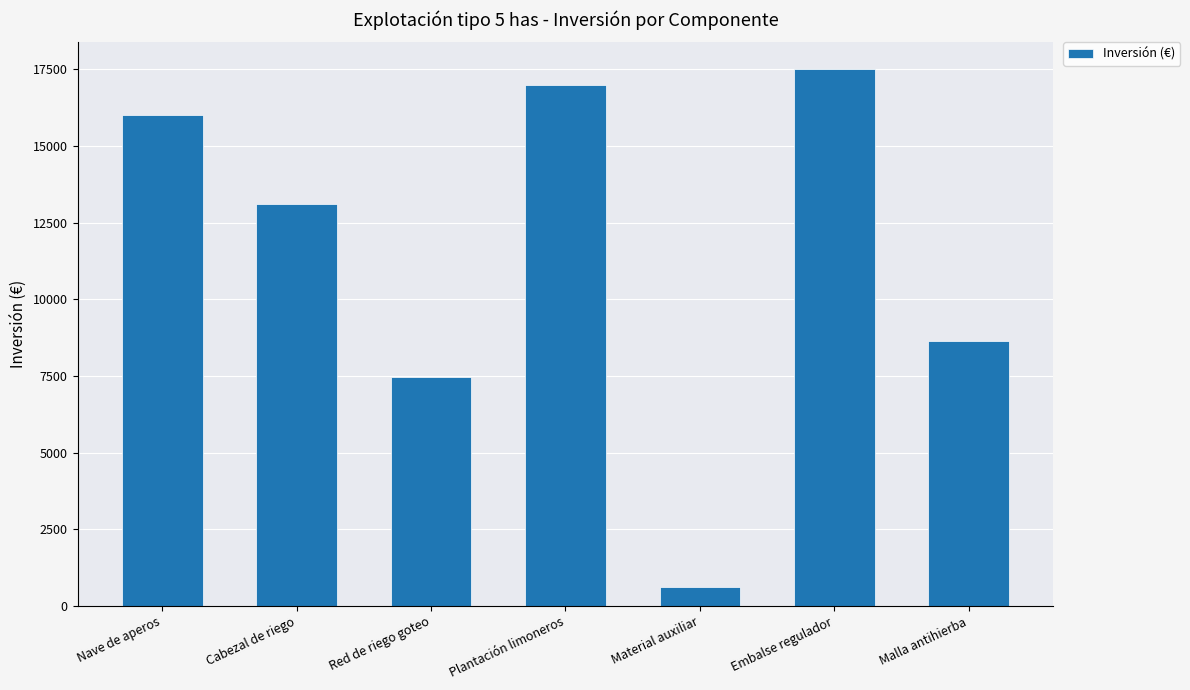

What is the value of the 3rd bar from the left?

7473.0